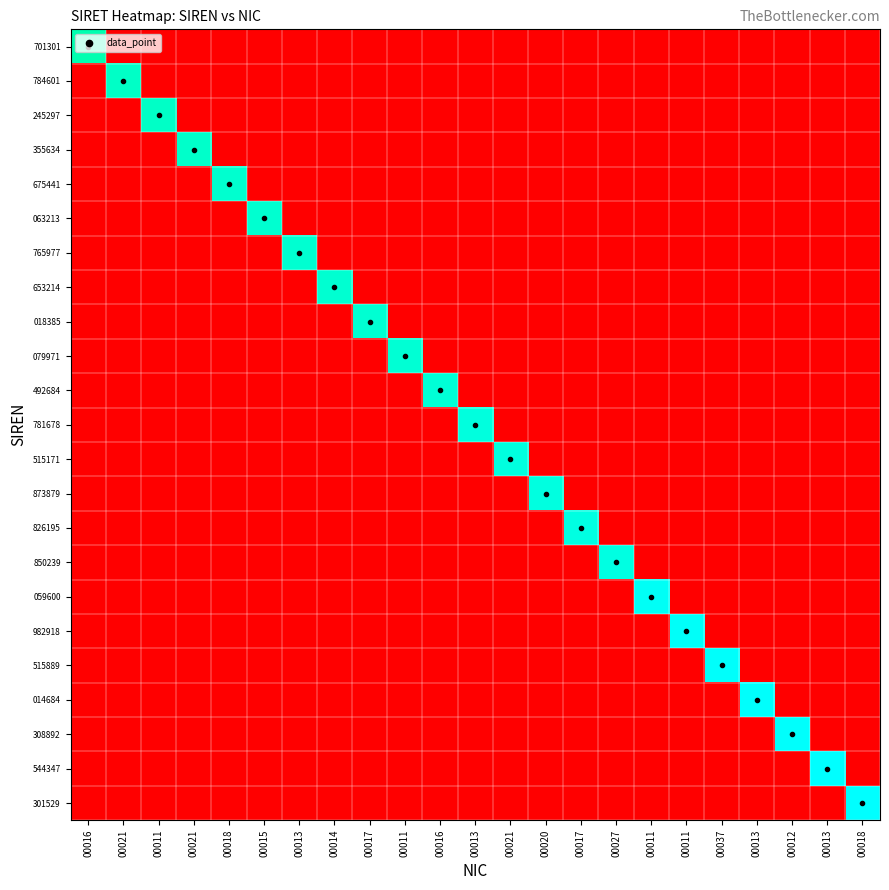

What is the total value across all series at 00011?

233.5